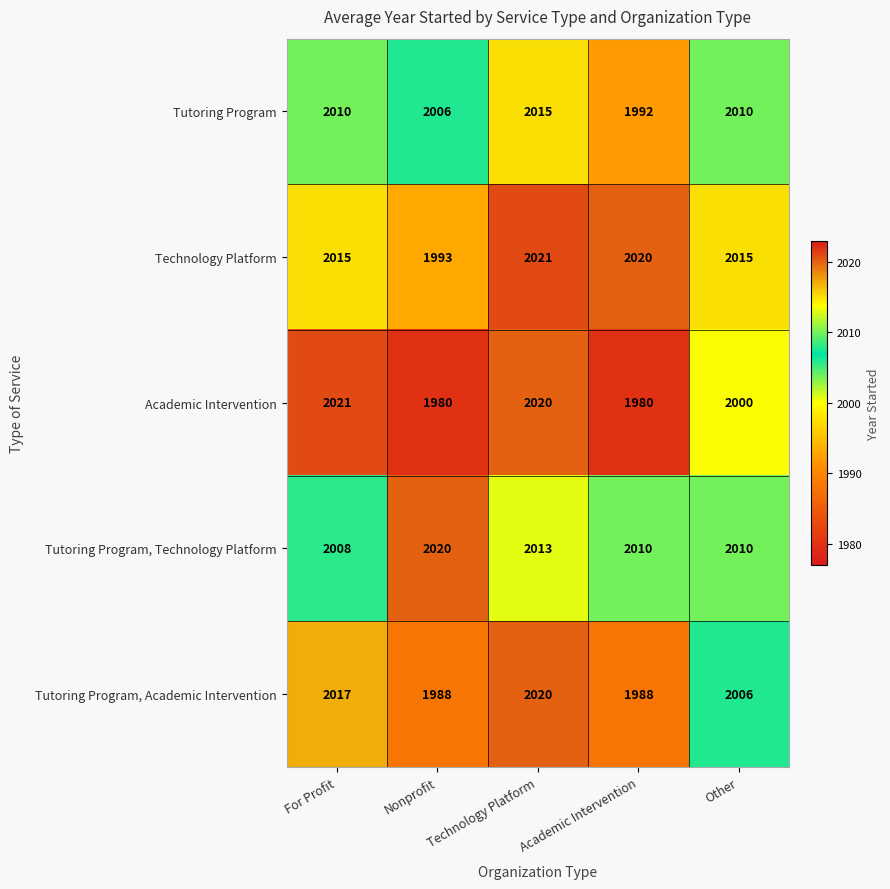

Read the Tutoring Program value at Nonprofit, to the nearest 10.

2010